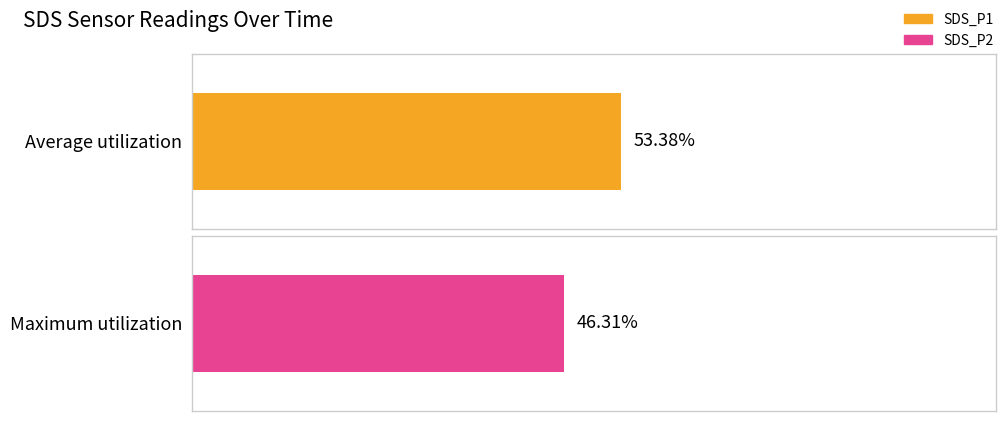

Does the chart contain any negative values?

No